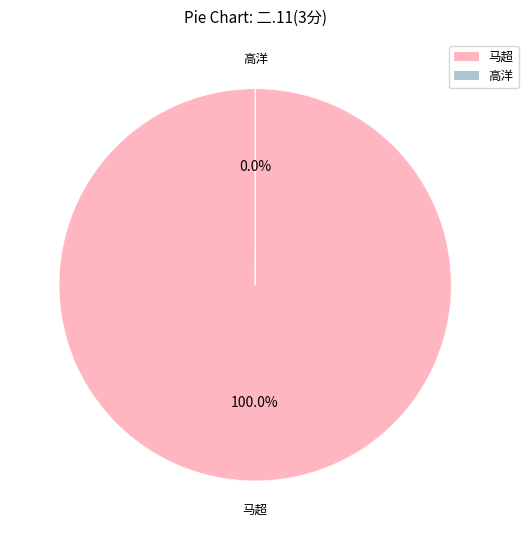

Is there a majority slice in this chart?

Yes